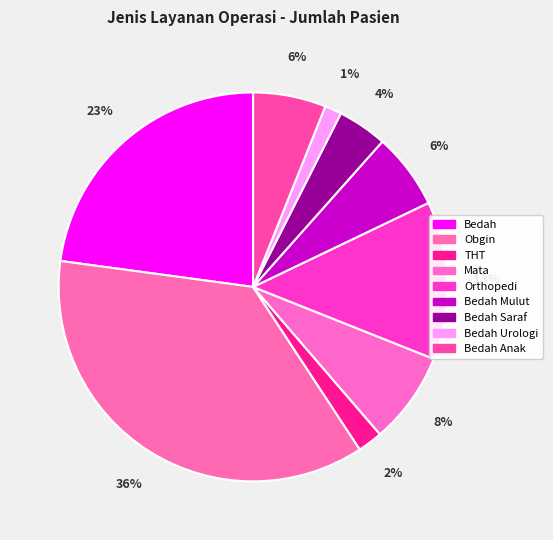

How many slices are in this pie chart?

9